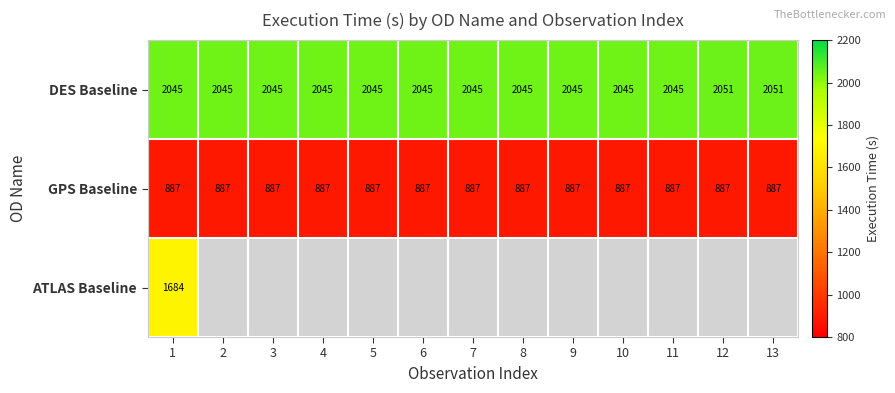

Read the GPS Baseline value at 8.

887